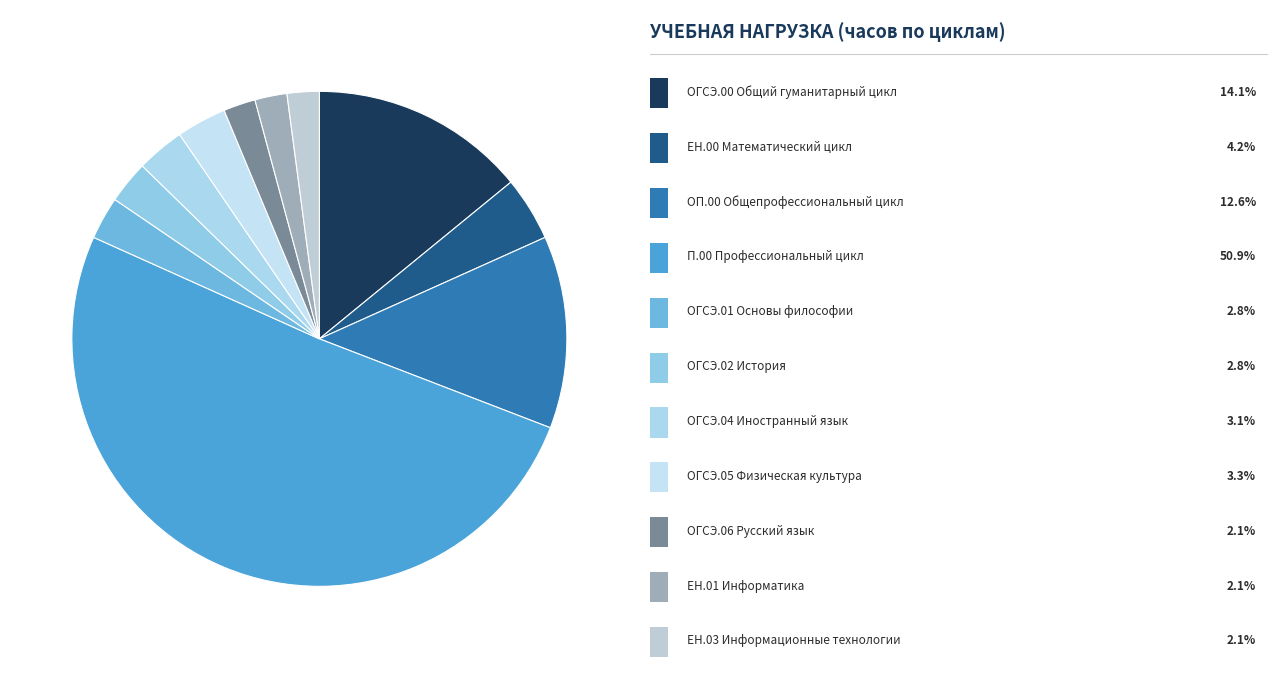

Count the number of slices in the pie.

11